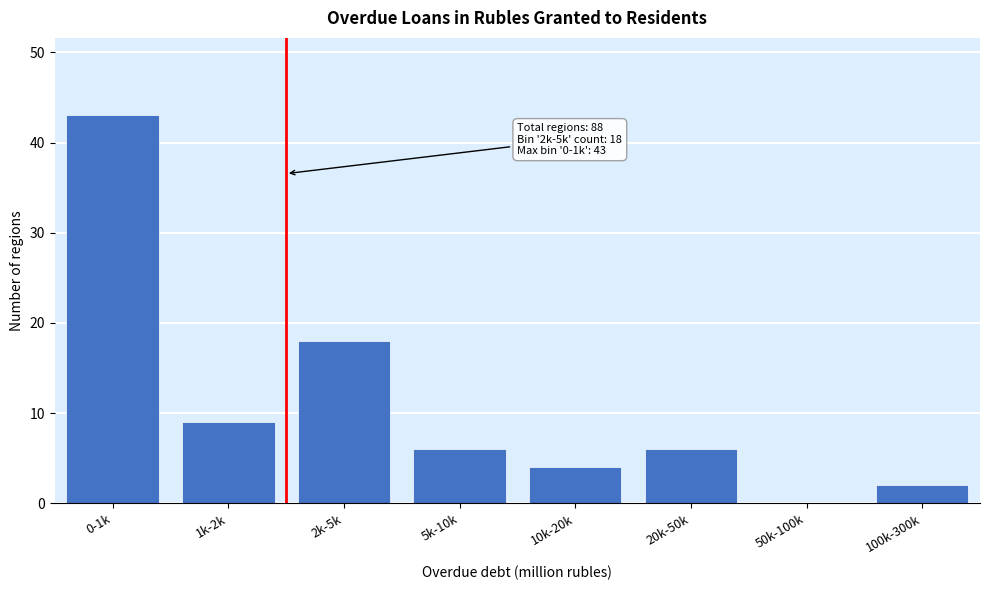

Reading right to left, transcribe all the data shown in this chart.

100k-300k=2	50k-100k=0	20k-50k=6	10k-20k=4	5k-10k=6	2k-5k=18	1k-2k=9	0-1k=43